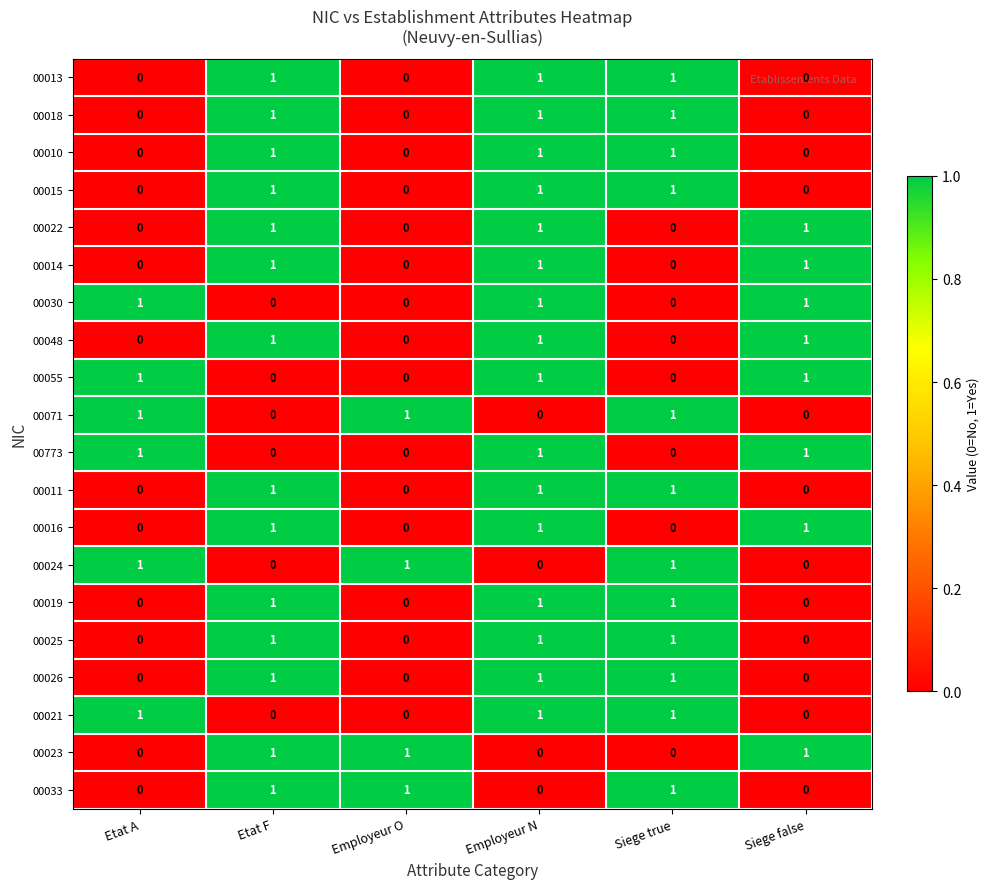

The value of 00022 at Etat F is 1. True or false?

True